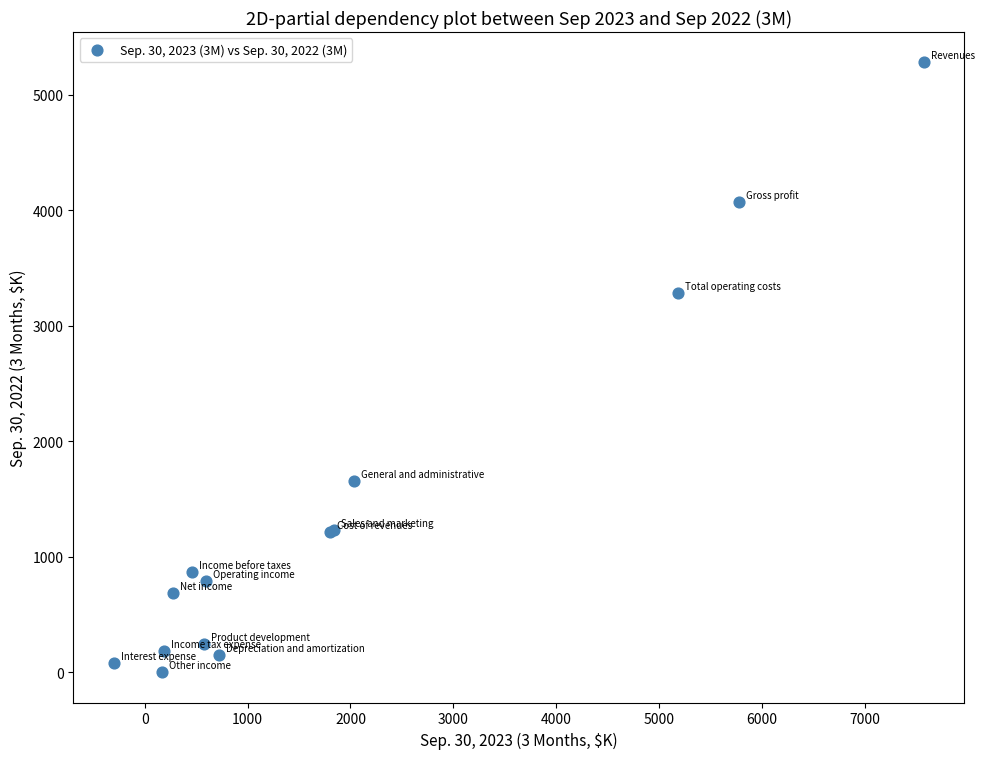

What Y value in the scatter plot is closest to 2640?

3279